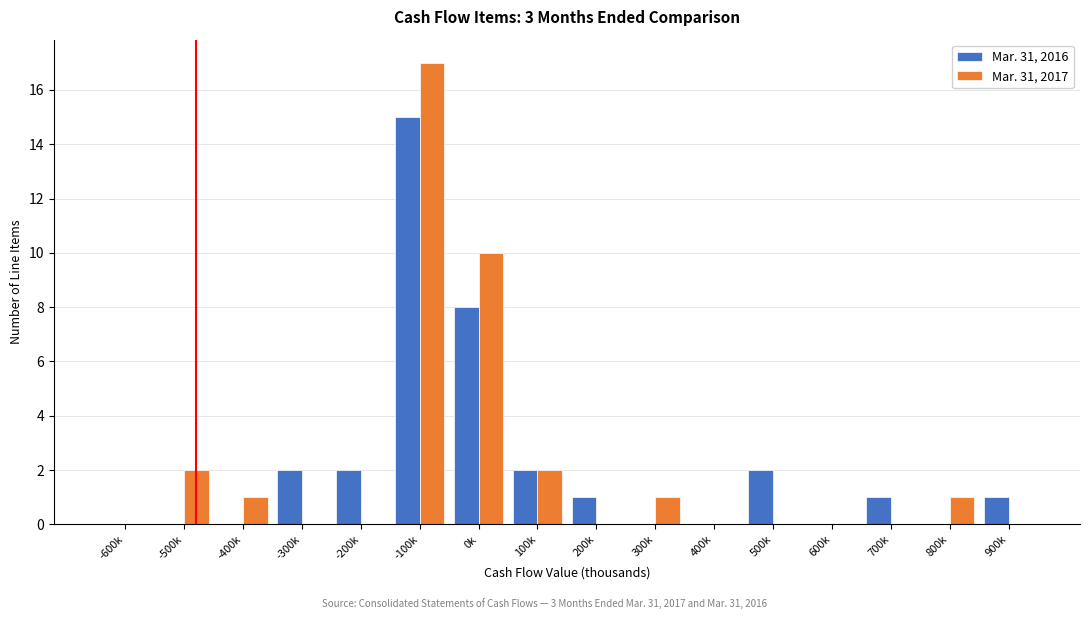

At which label is Mar. 31, 2016 closest to 7?

0k